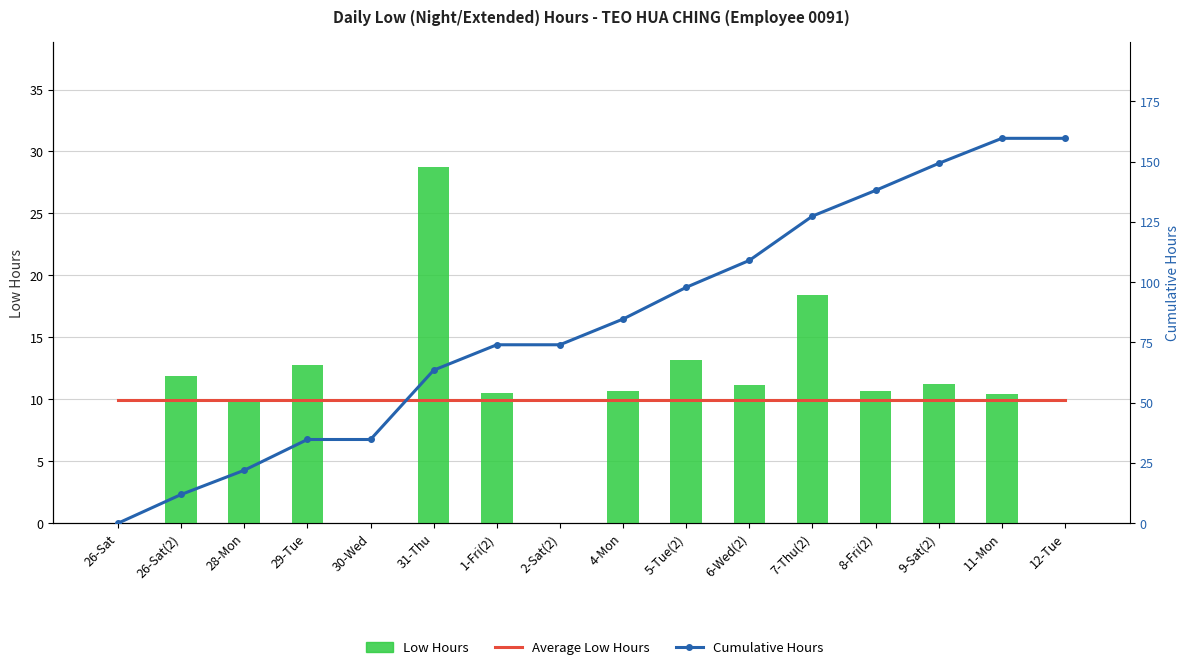

How many bars are there in total?

48